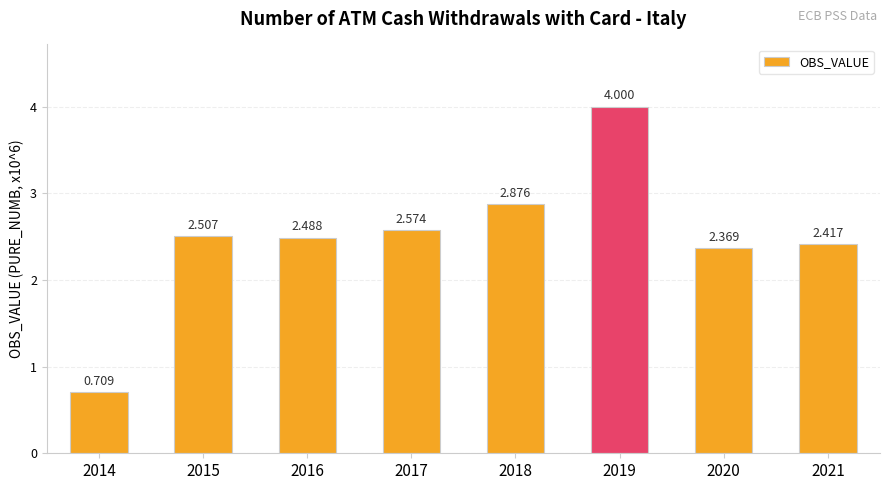

The value at 2014 is 1.0. True or false?

False